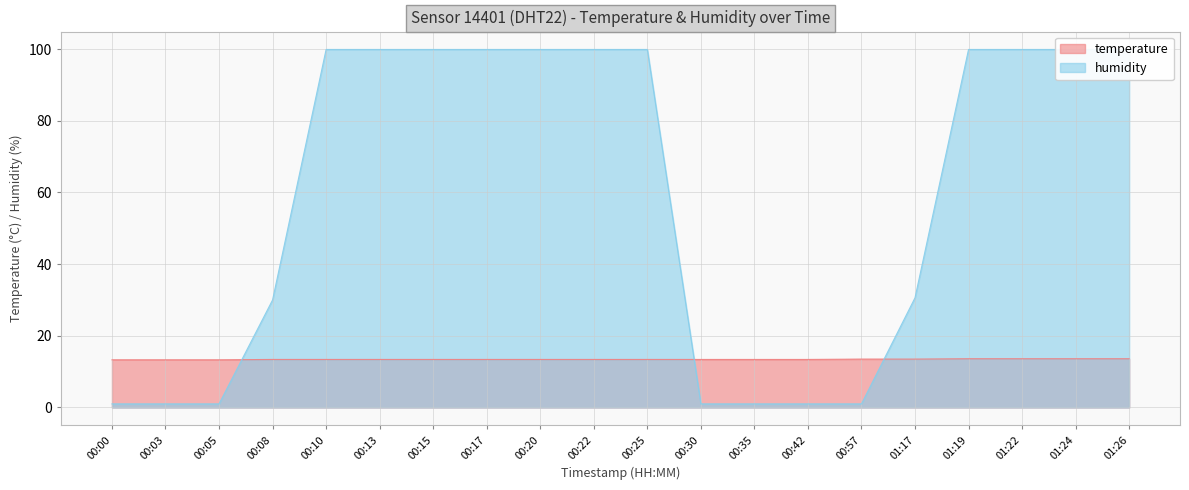

How many intersections are there between humidity and temperature?

3